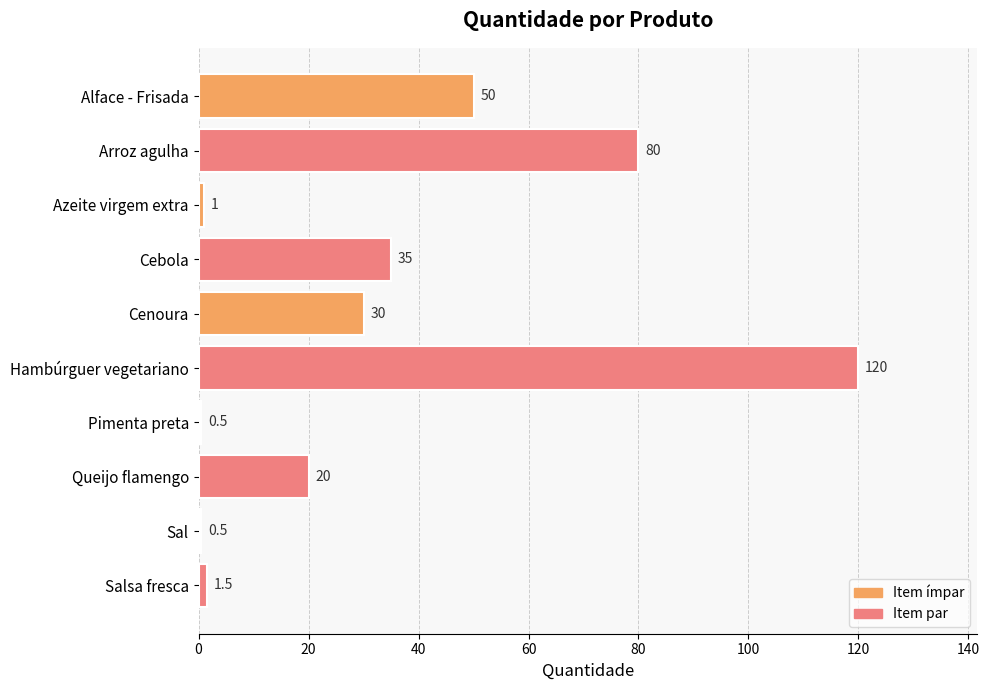

How many bars are there in total?

10